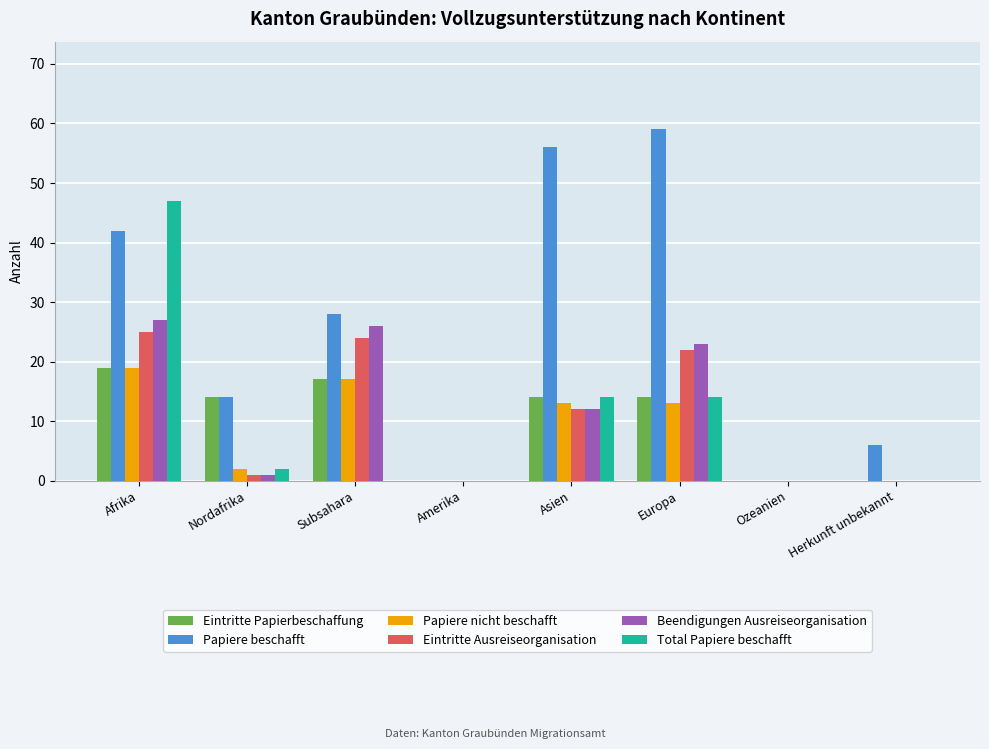

Count the Eintritte Papierbeschaffung values in the range 0 to 17.

7